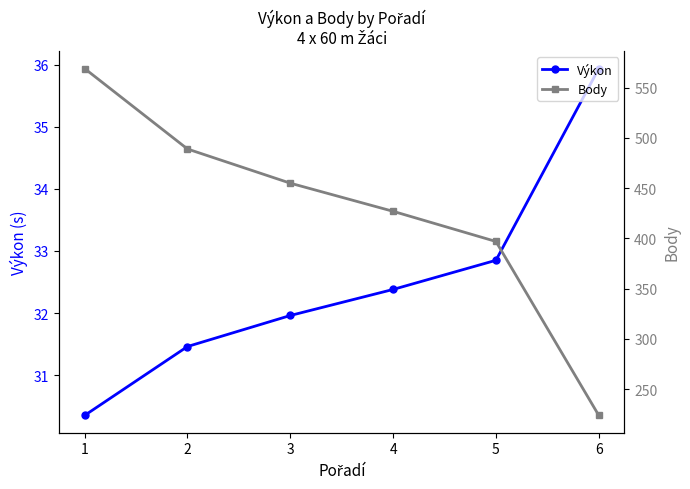

Which series has the largest range (max minus min)?

Body